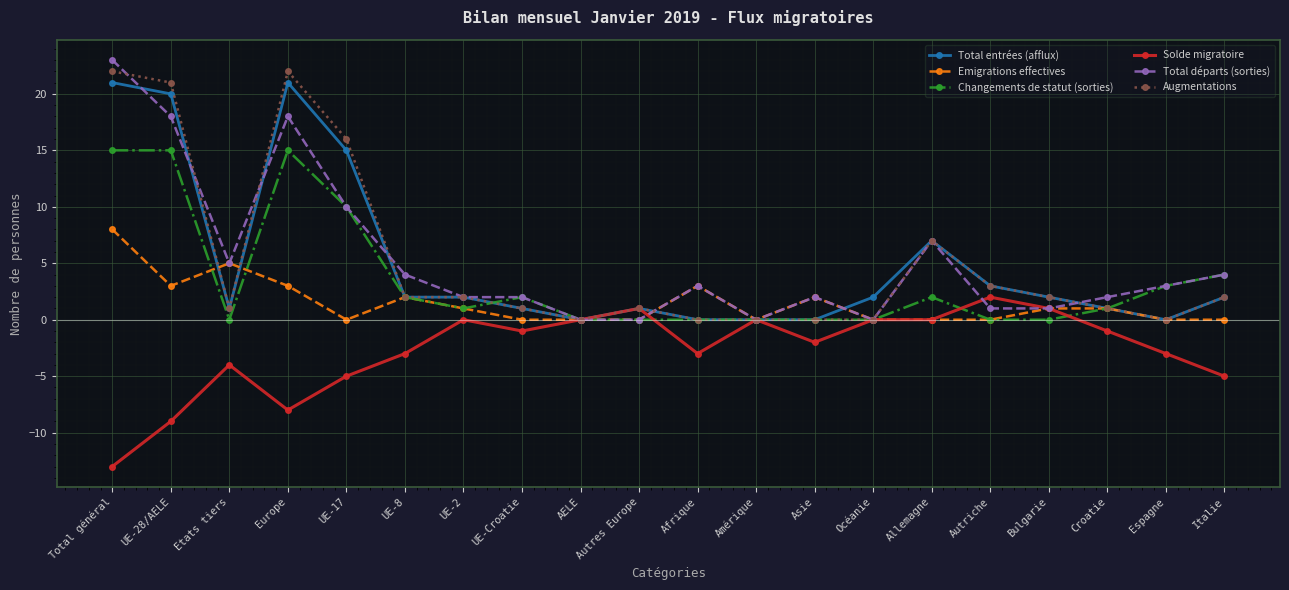

What is the spread (max minus min) of values at Autriche?

3